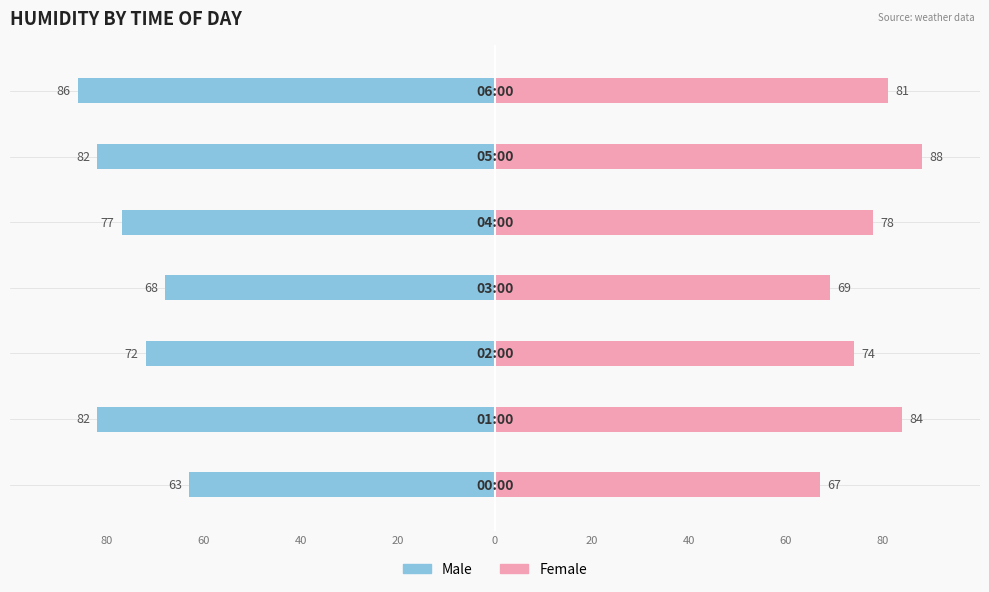

Reading left to right, list all the values displayed in this chart.

Male: 80=-63	60=-82	40=-72	20=-68	0=-77	20=-82	40=-86
Female: 80=67	60=84	40=74	20=69	0=78	20=88	40=81